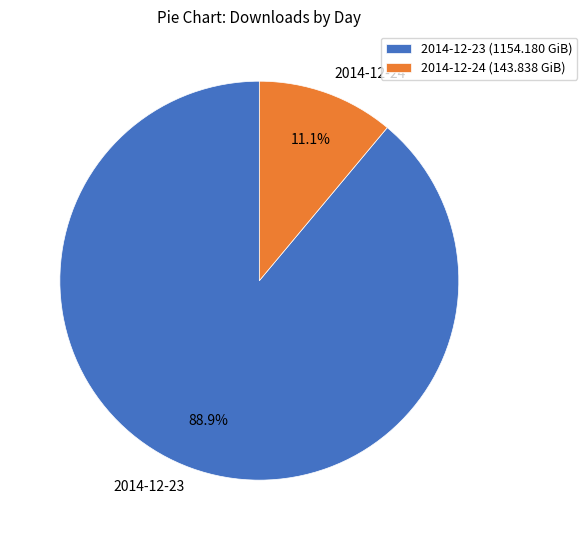

How many slices are in this pie chart?

2